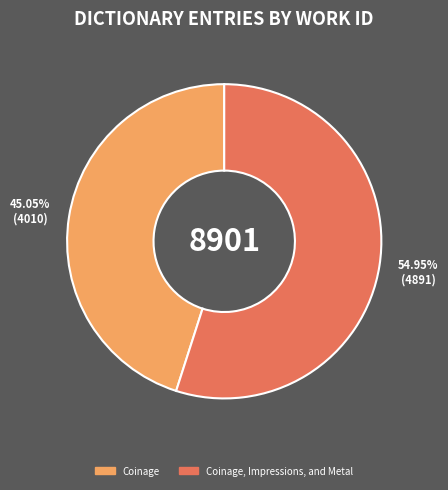

Is there any slice that represents more than half of the pie?

Yes